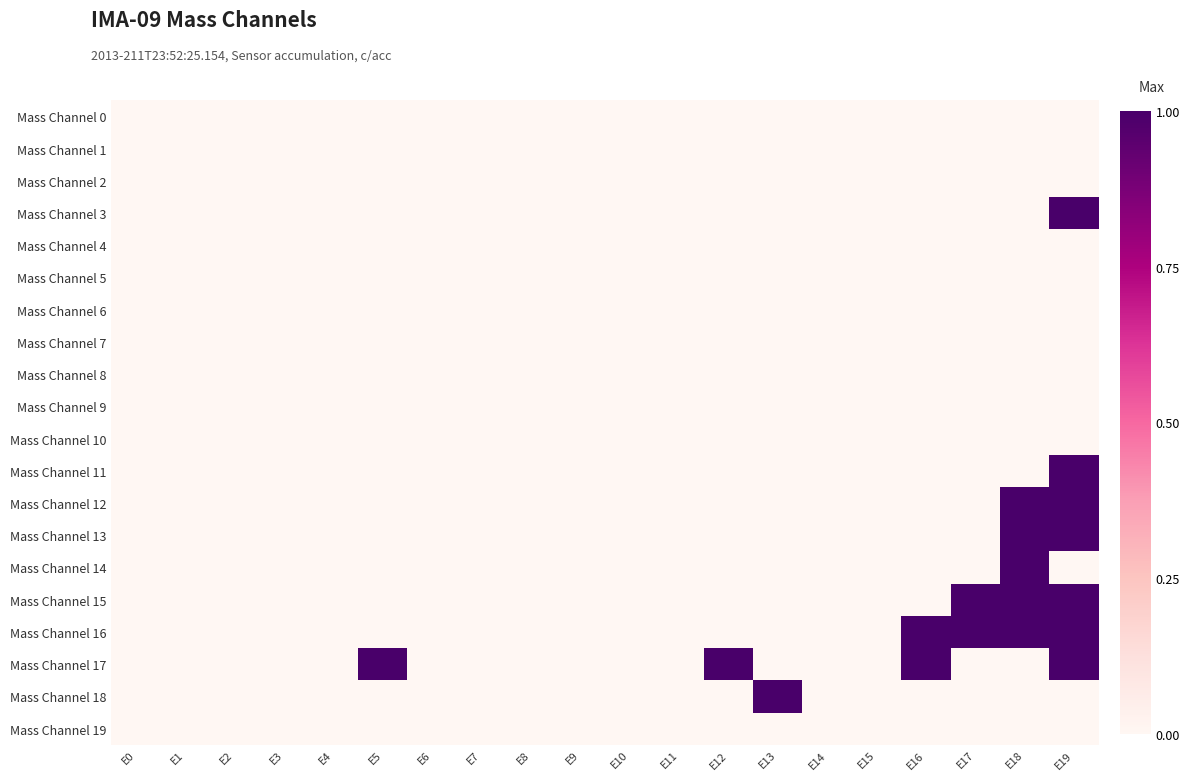

Which has a higher value, E11 or E6?

E11